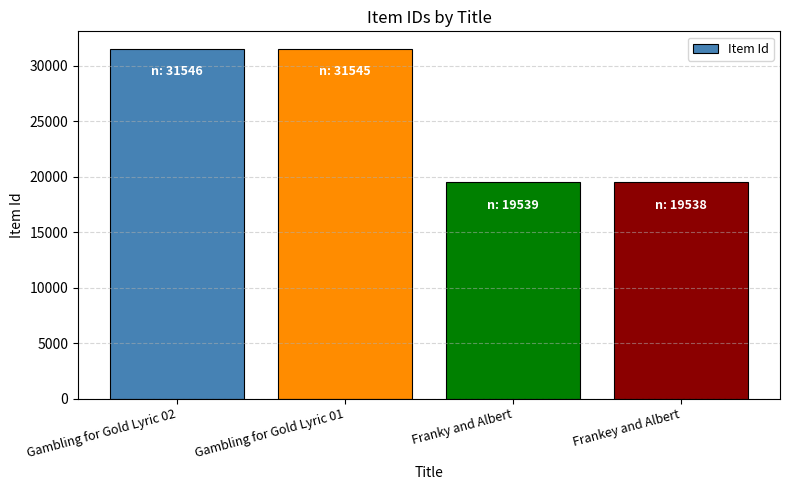

The value at Frankey and Albert is 5618. True or false?

False